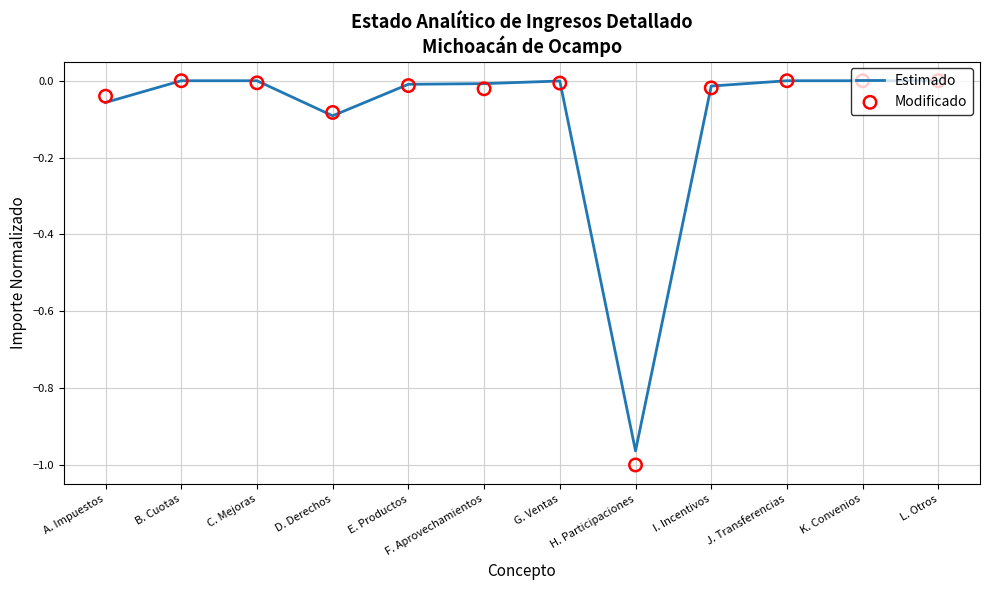

Which series reaches the maximum Y coordinate?

Estimado